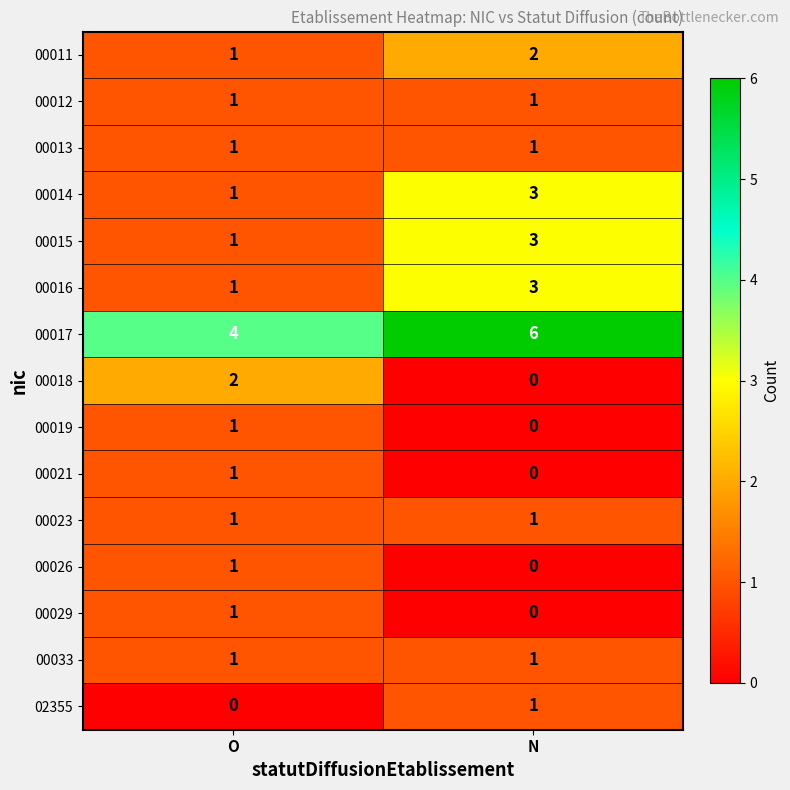

Where is 02355 nearest to the value 0?

O